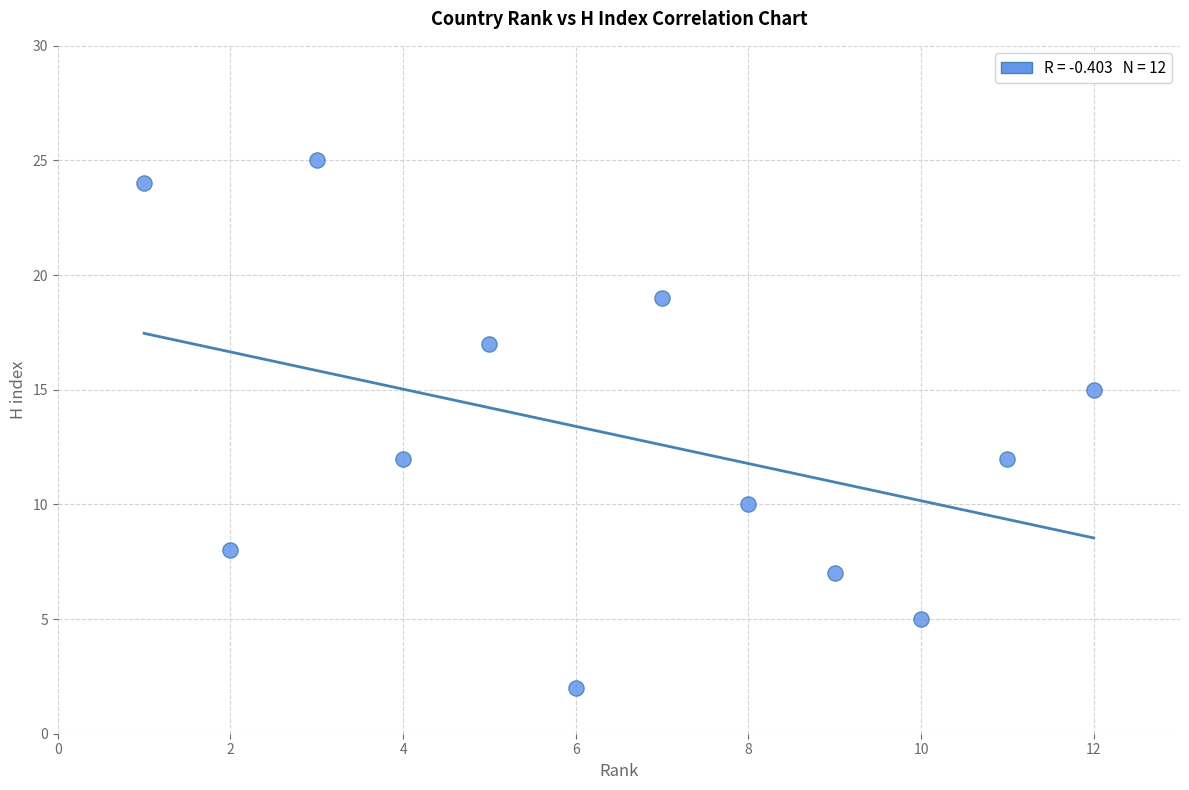

What is the average Y value?

13